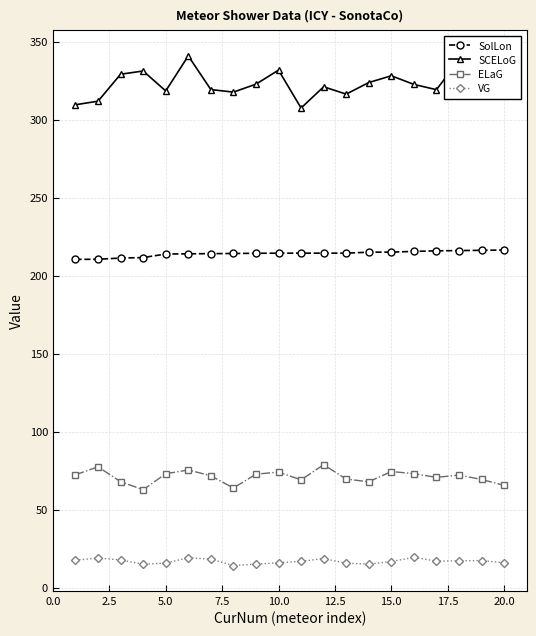

How many series are shown in this chart?

4